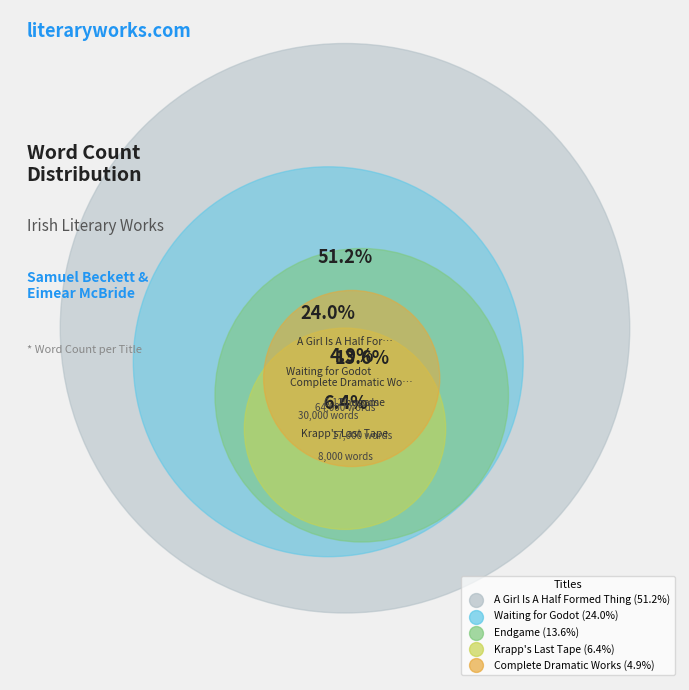

To the nearest percent, what is the difference between the largest and smallest slice percentages?

46%